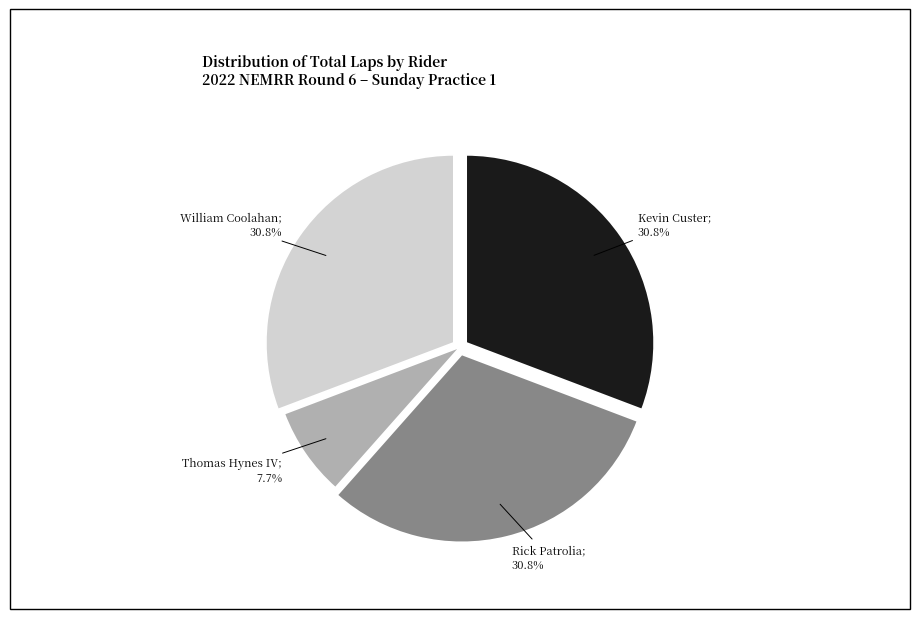

Does any single category account for the majority?

No